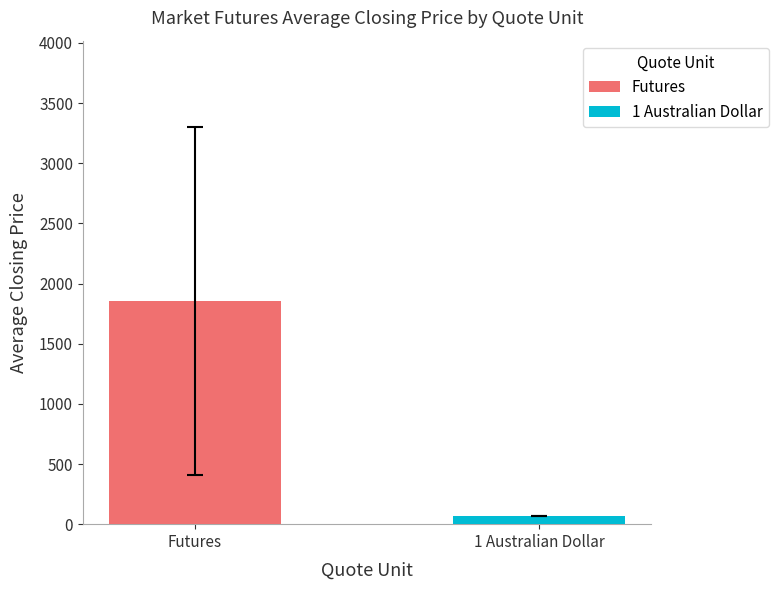

What is the highest value of the Futures series?

1854.9